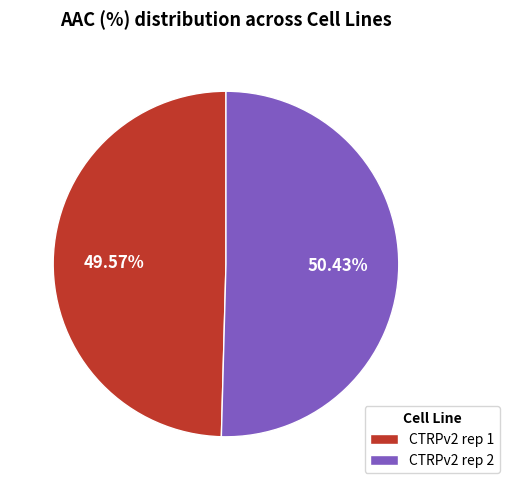

Between CTRPv2 rep 1 and CTRPv2 rep 2, which is larger?

CTRPv2 rep 2